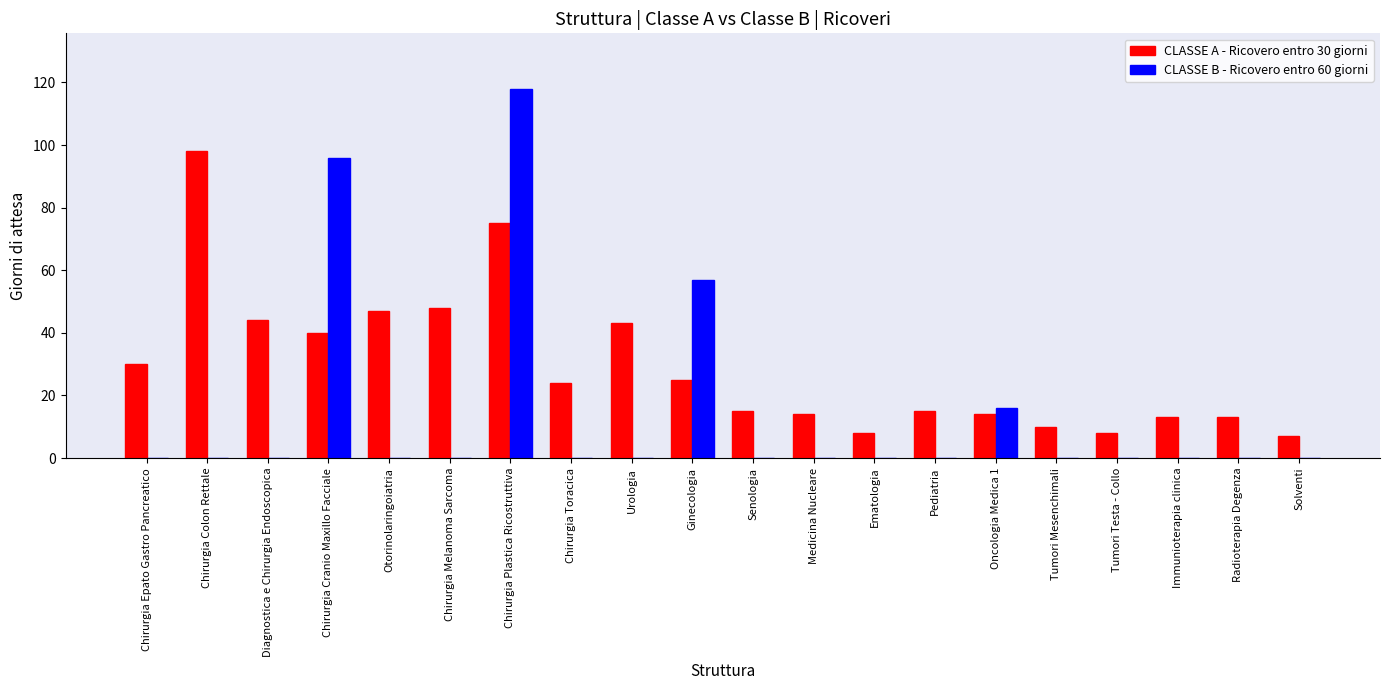

Which series has the largest total across all categories?

CLASSE A - Ricovero entro 30 giorni